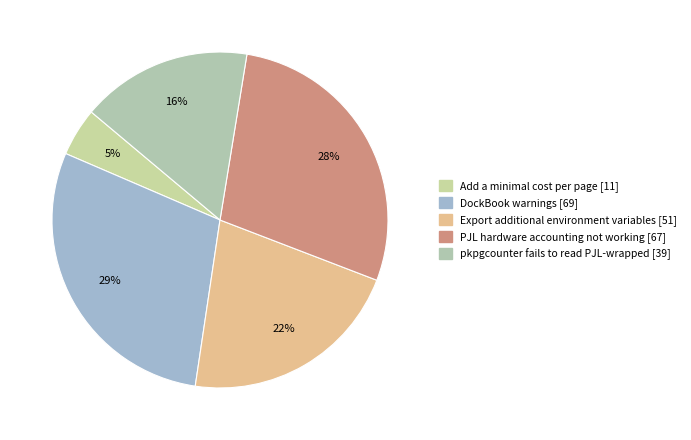

To the nearest percent, what is the average slice percentage?

20%